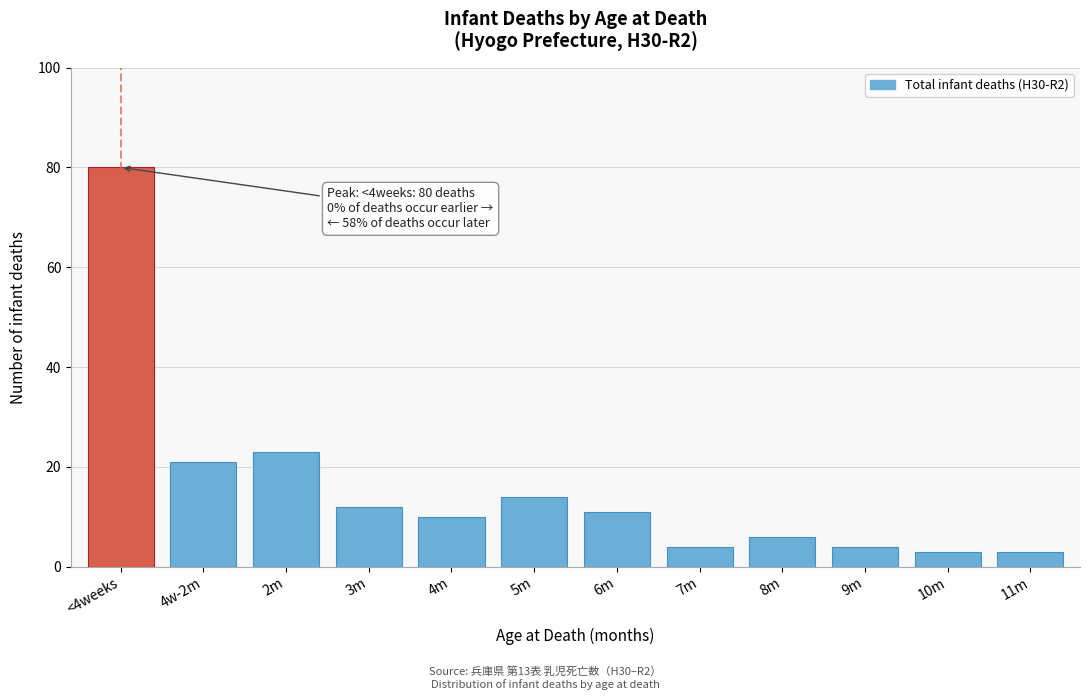

Reading right to left, list all the values displayed in this chart.

3	3	4	6	4	11	14	10	12	23	21	80